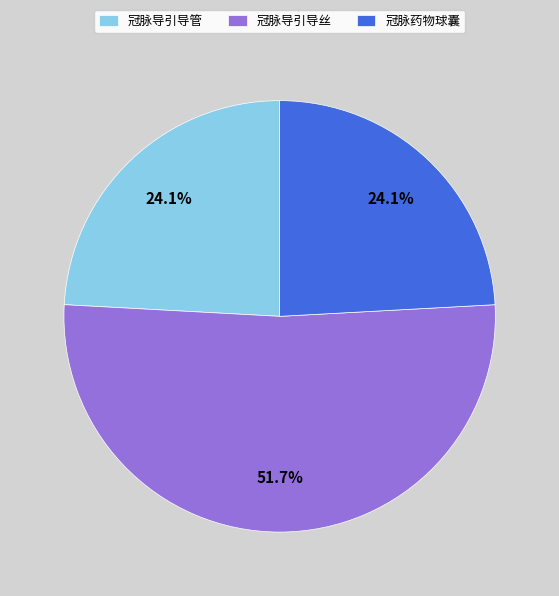

What is the ratio of the value at 冠脉导引导管 to the value at 冠脉导引导丝?

0.5